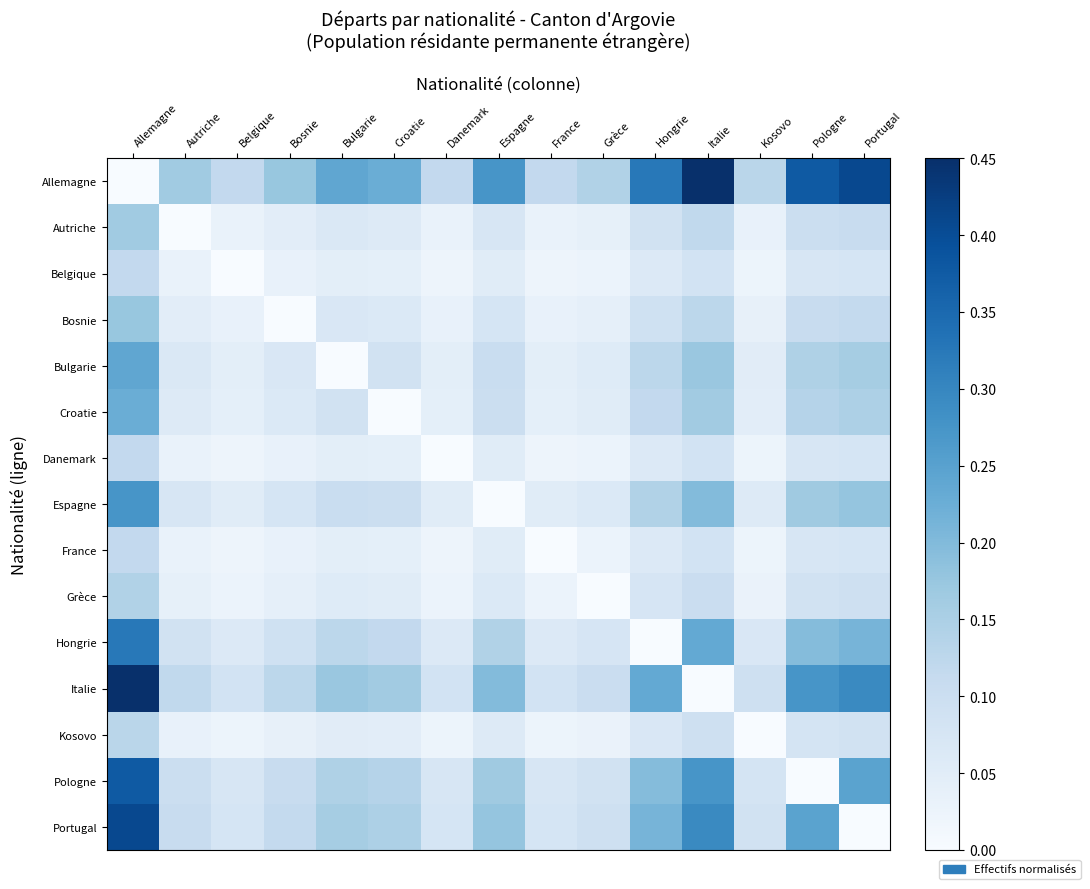

Which series has the largest total across all categories?

Allemagne